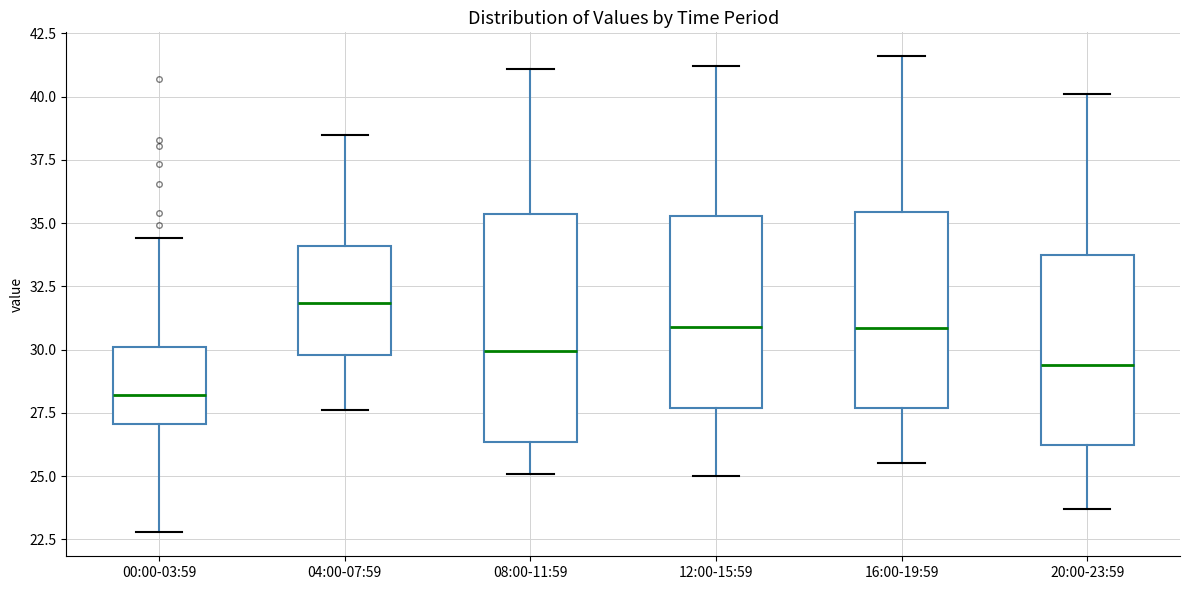

Where is the lower edge of the box for 04:00-07:59 on the y-axis? The values are not printed on the chart, so give them approximately, as read against the axis.

30.0